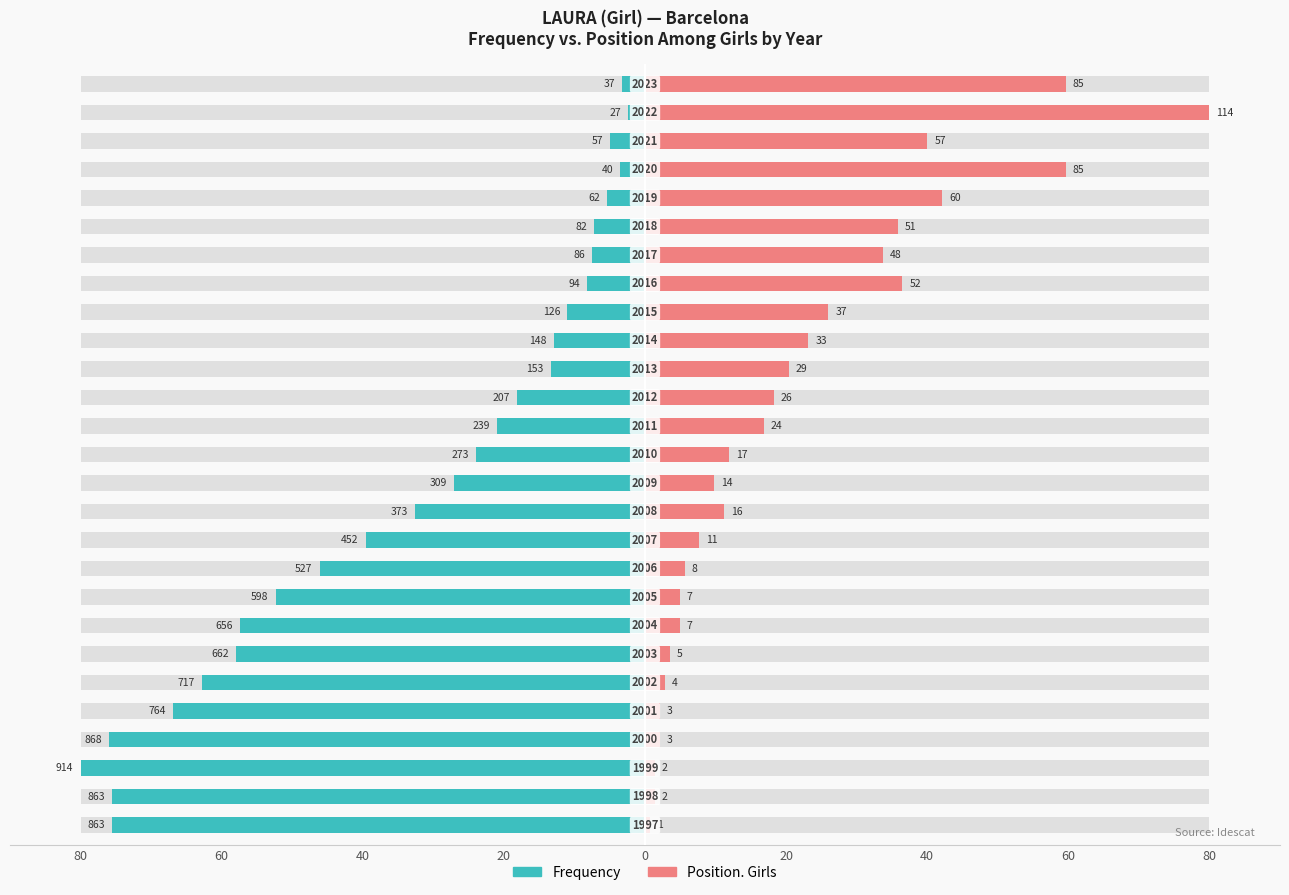

How many bars are there in each group?

2